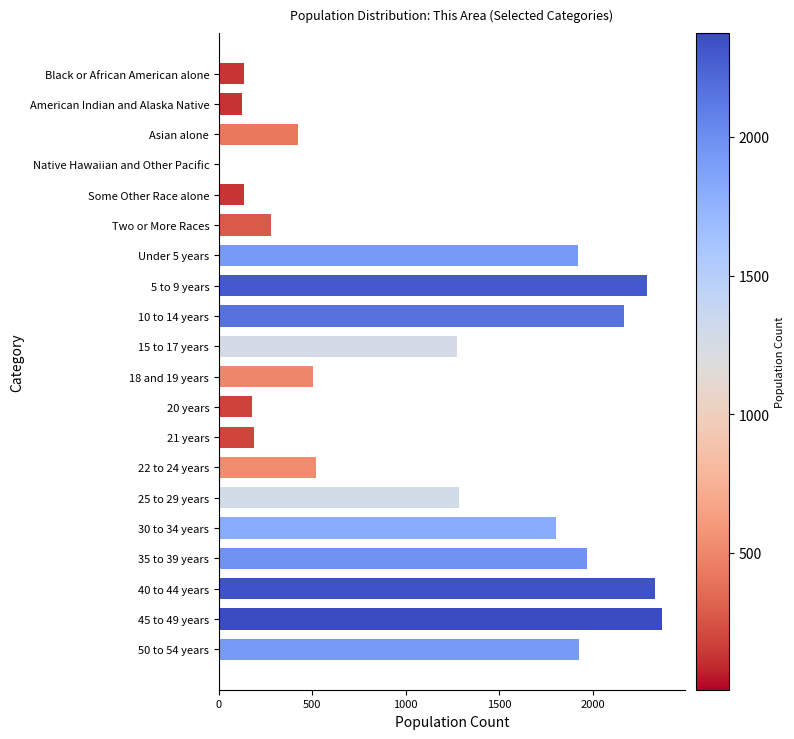

True or false: the data shows 772 at 50 to 54 years.

False